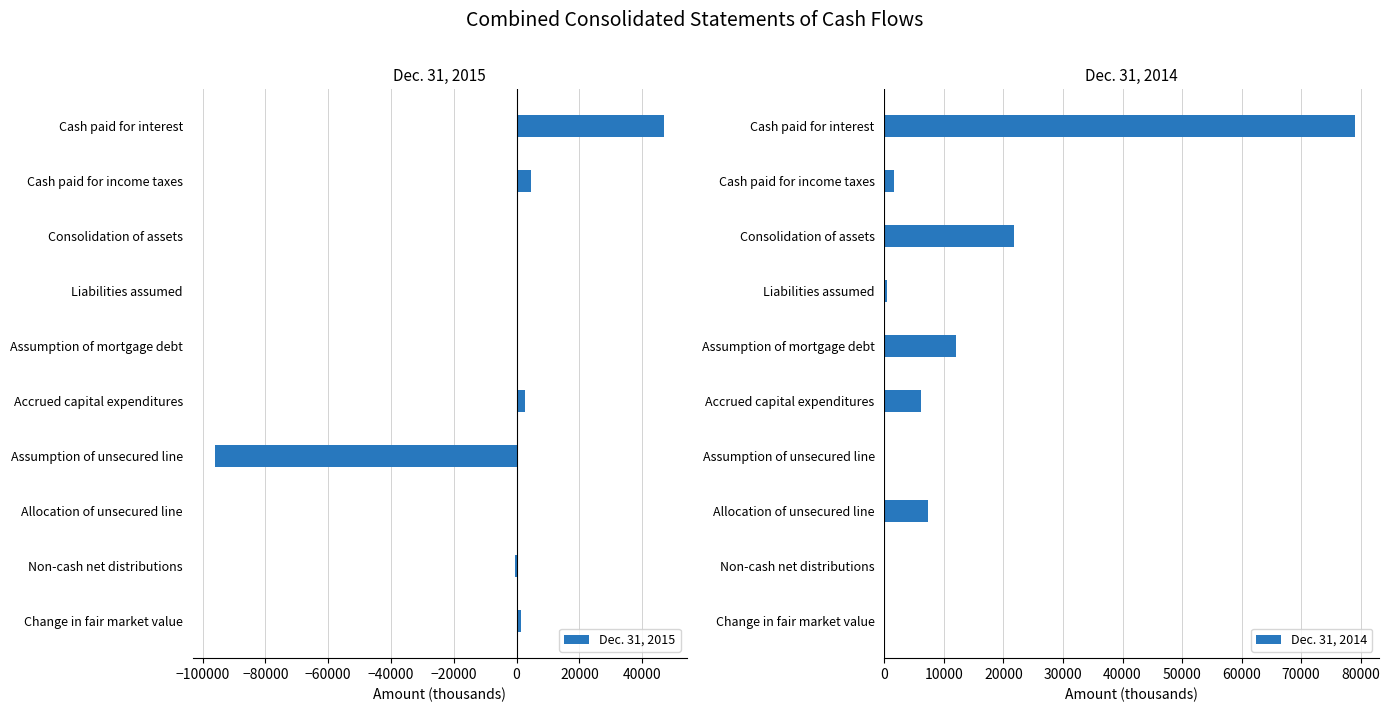

What is the highest value of the Dec. 31, 2014 series?

79094